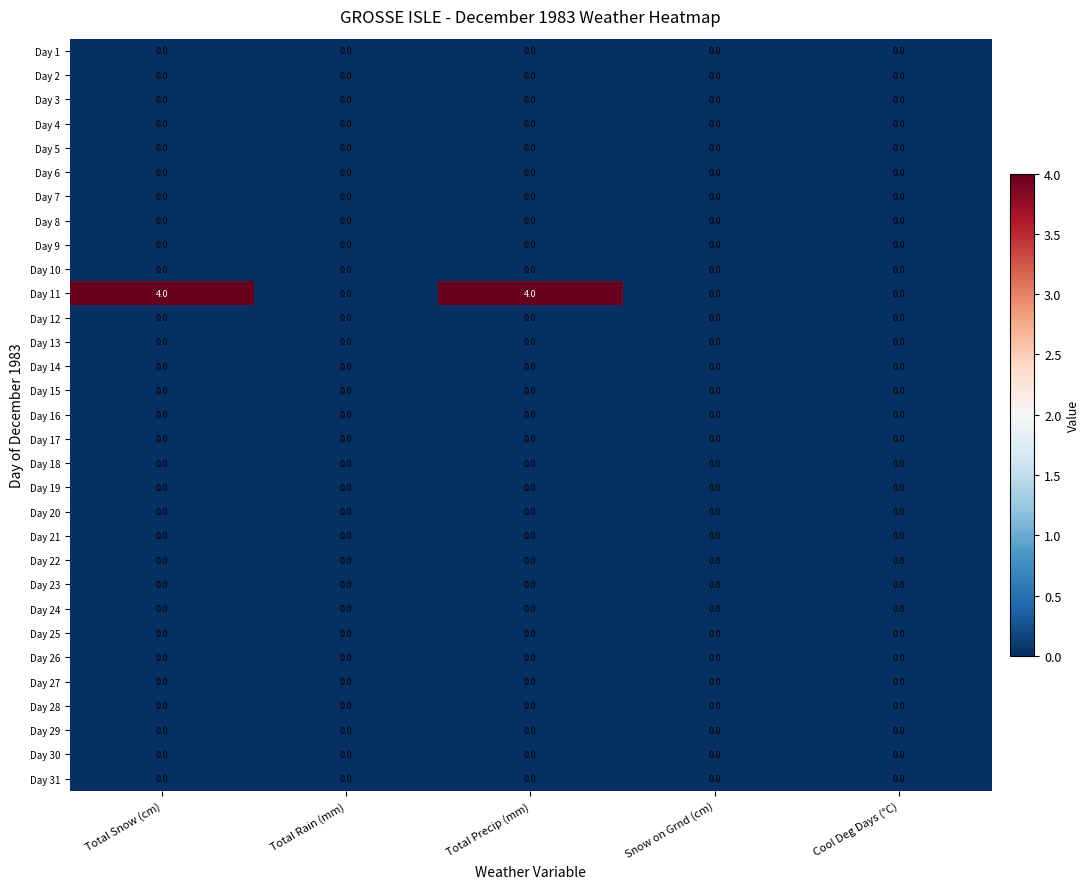

Which series has the widest spread of values?

Day 11